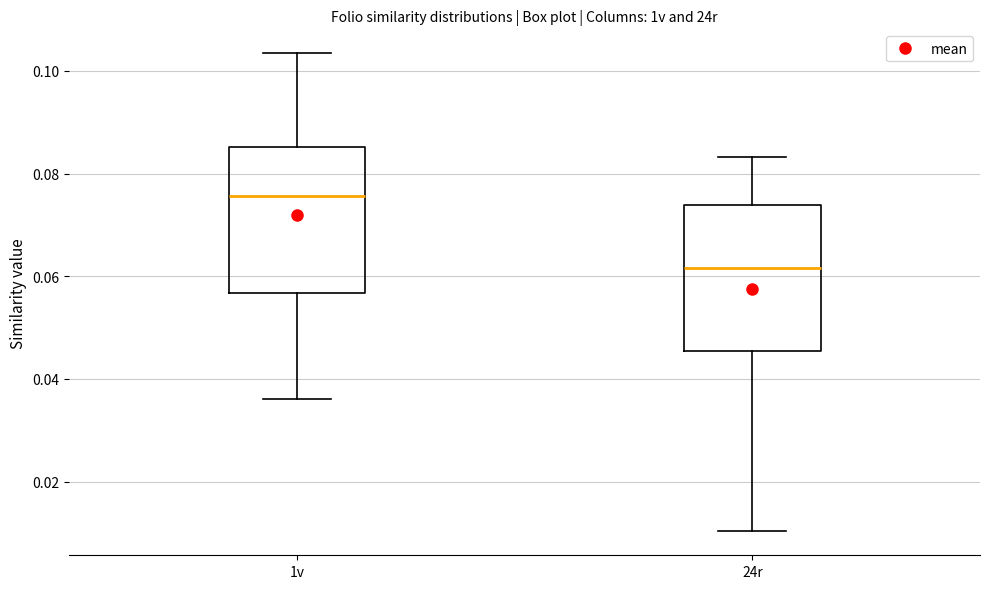

Where does the median line of the box for 24r sit on the y-axis? The values are not printed on the chart, so give them approximately, as read against the axis.

0.062